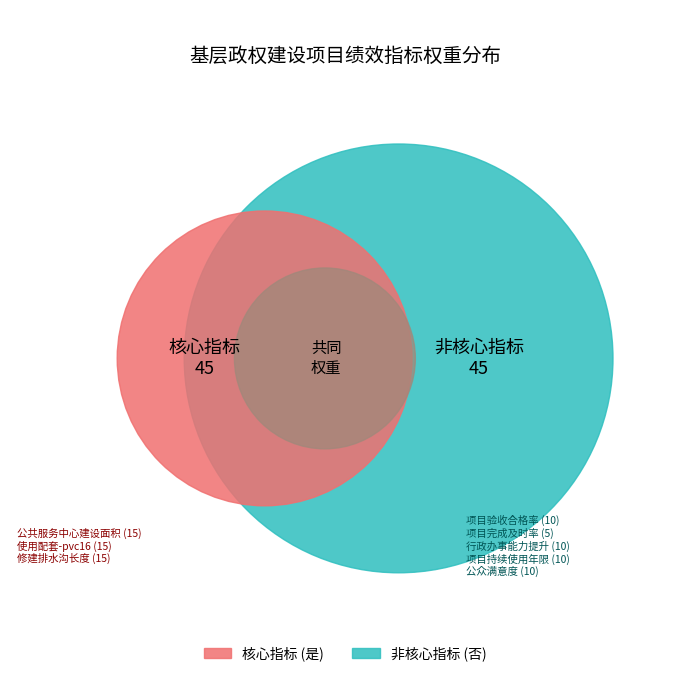

Combined, do 修建排水沟长度 and 公众或服务对象满意度 account for over 50%?

No